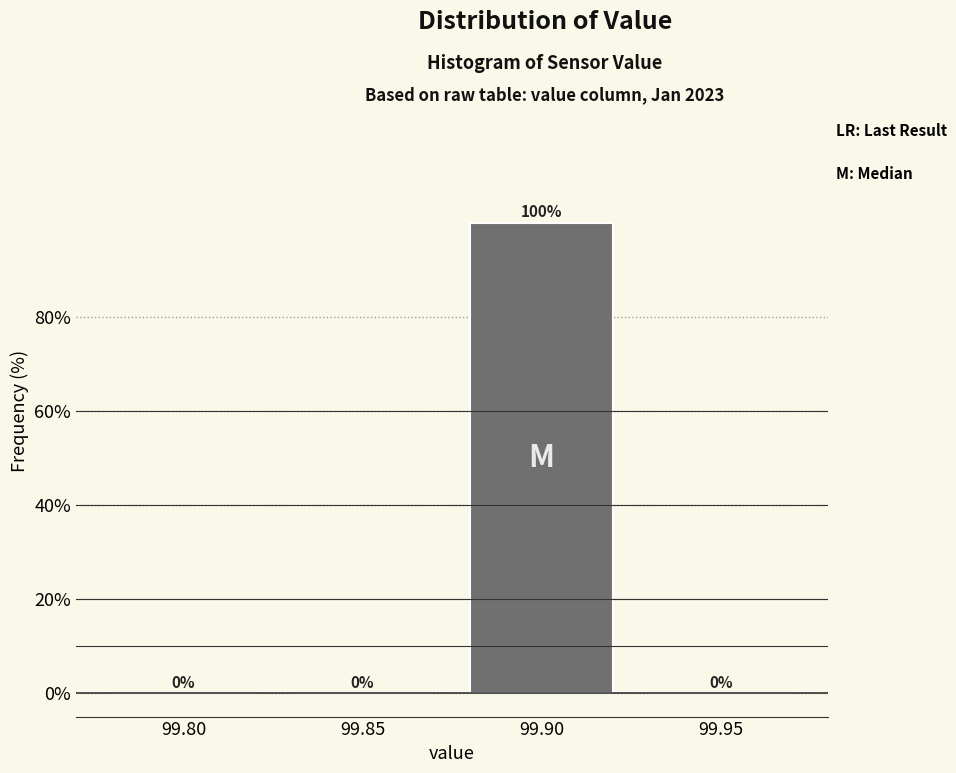

Reading right to left, what are all the values shown in this chart?

99.95=0	99.90=100	99.85=0	99.80=0